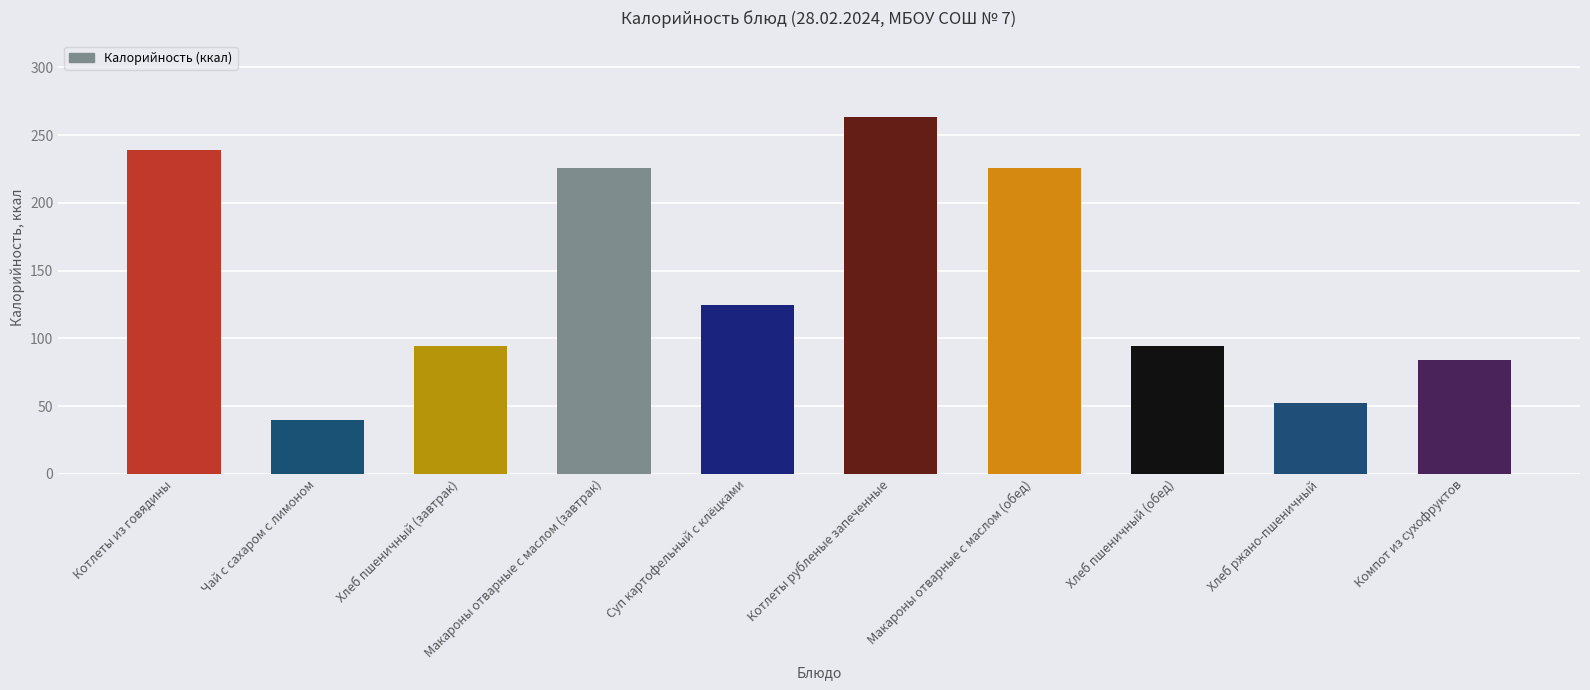

Between Макароны отварные с маслом (обед) and Хлеб пшеничный (обед), which is larger?

Макароны отварные с маслом (обед)